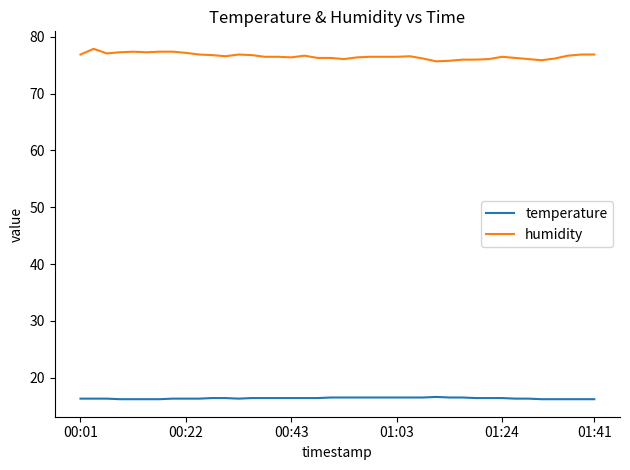

What is the difference between the maximum and minimum values in the humidity series?

2.2